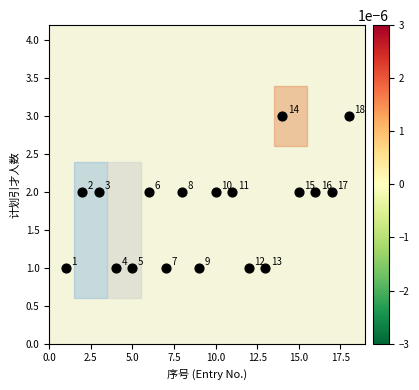

What is the range of X values (max minus min)?

17